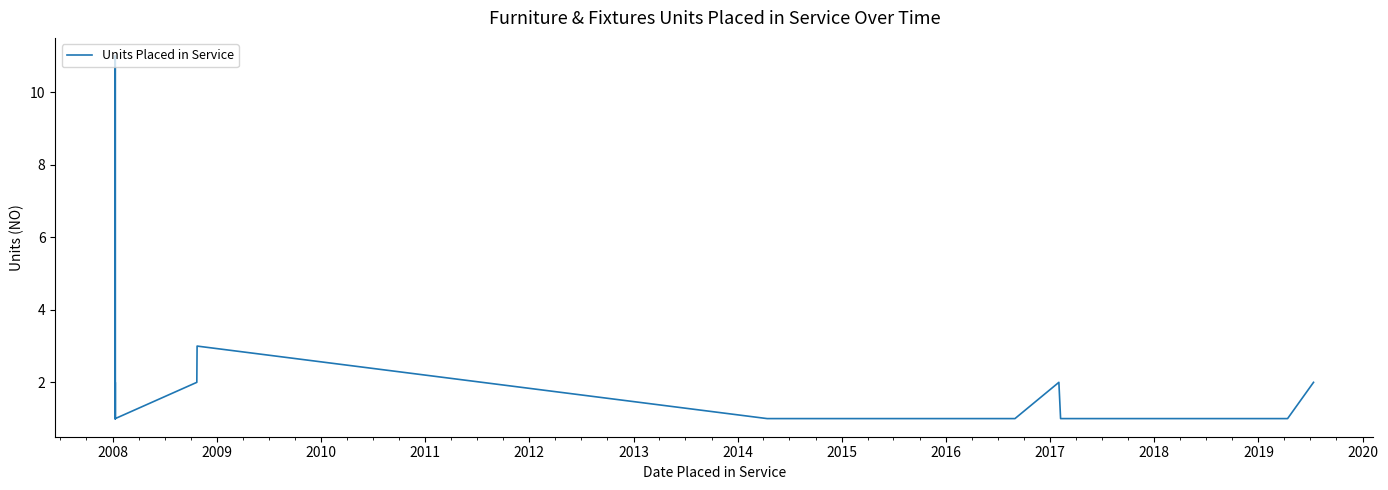

What is the label of the 4th point from the left?

2010